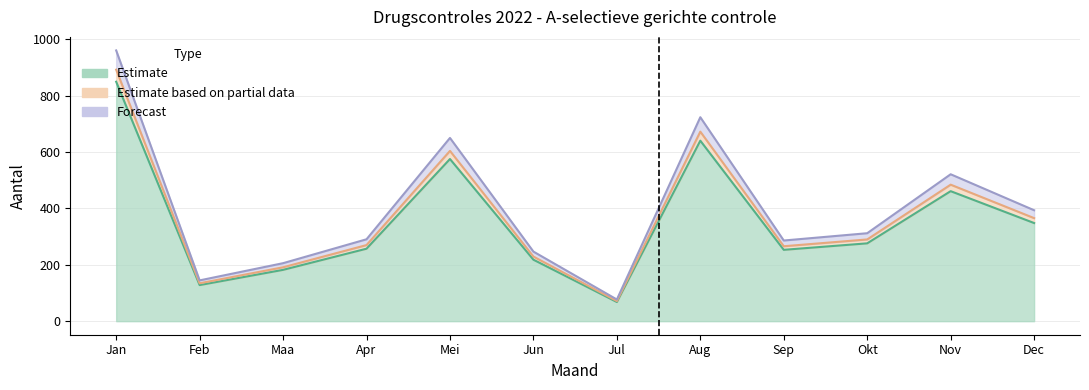

How many categories are shown in the chart?

12